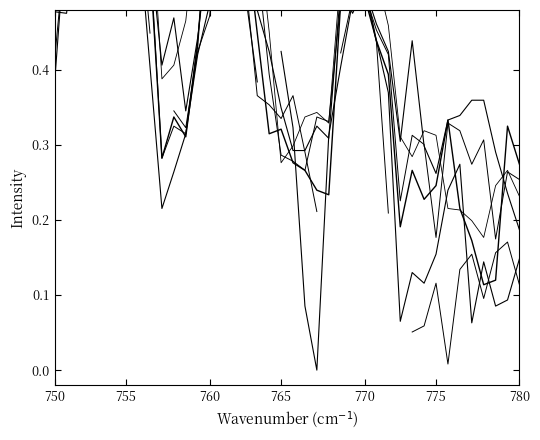

At which category is the sum across all series the highest?

770